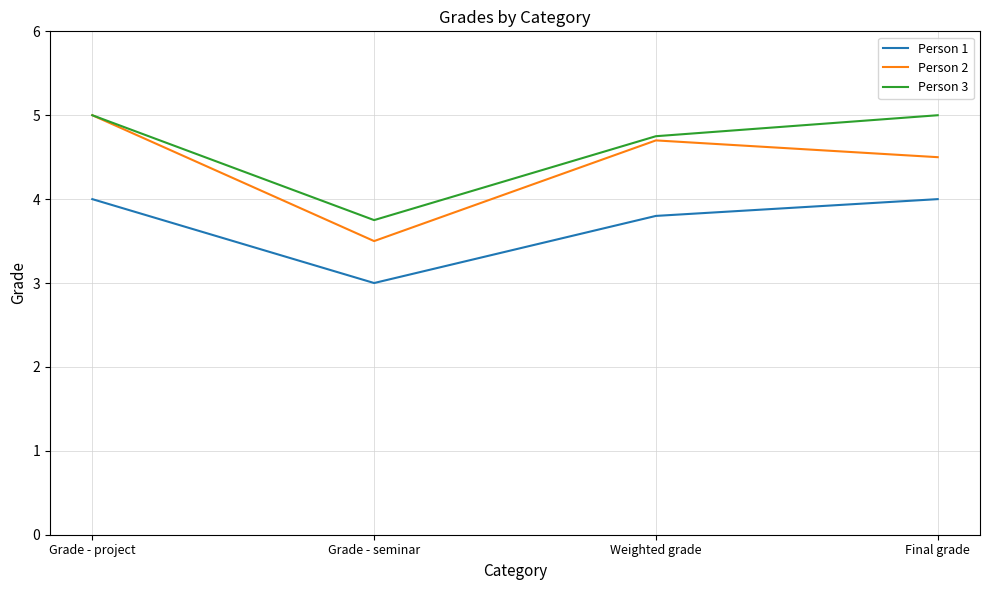

What position from the right is Weighted grade?

2